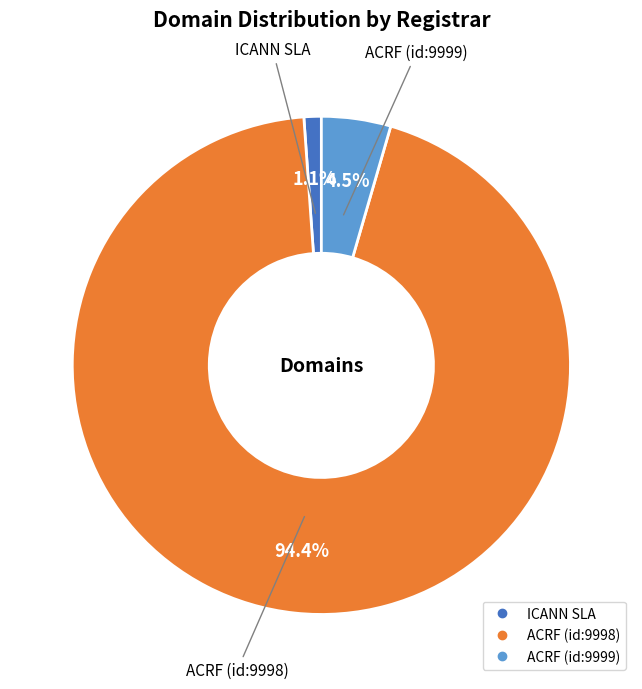

Does any single category account for the majority?

Yes